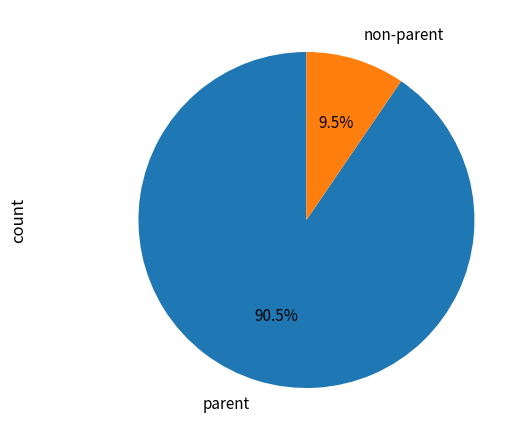

Count the number of slices in the pie.

2